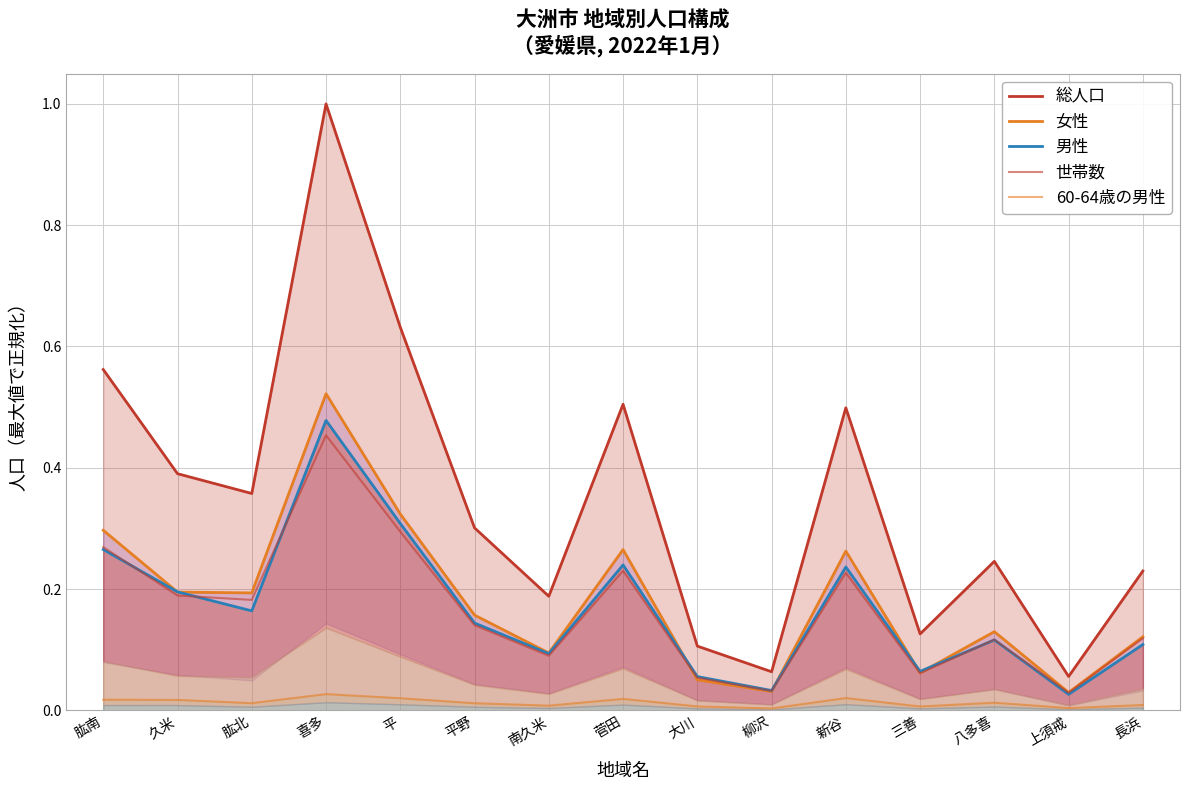

At which label does 60-64歳の男性 reach its minimum?

柳沢